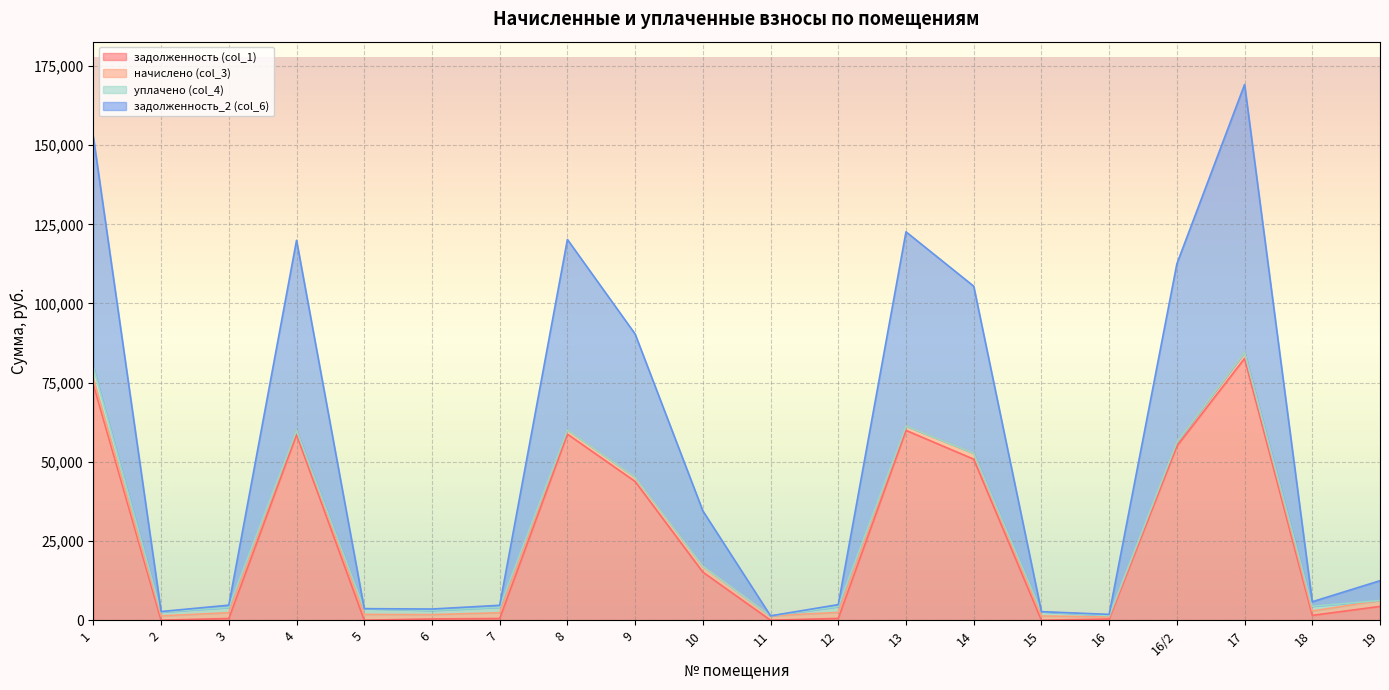

At which category is the sum across all series the highest?

17